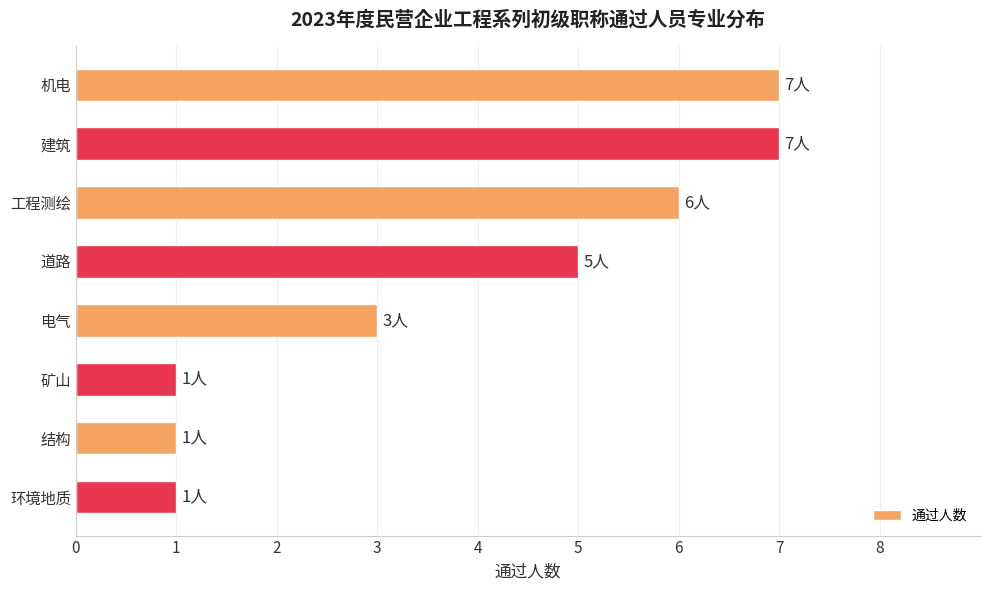

Does the chart contain stacked bars?

No